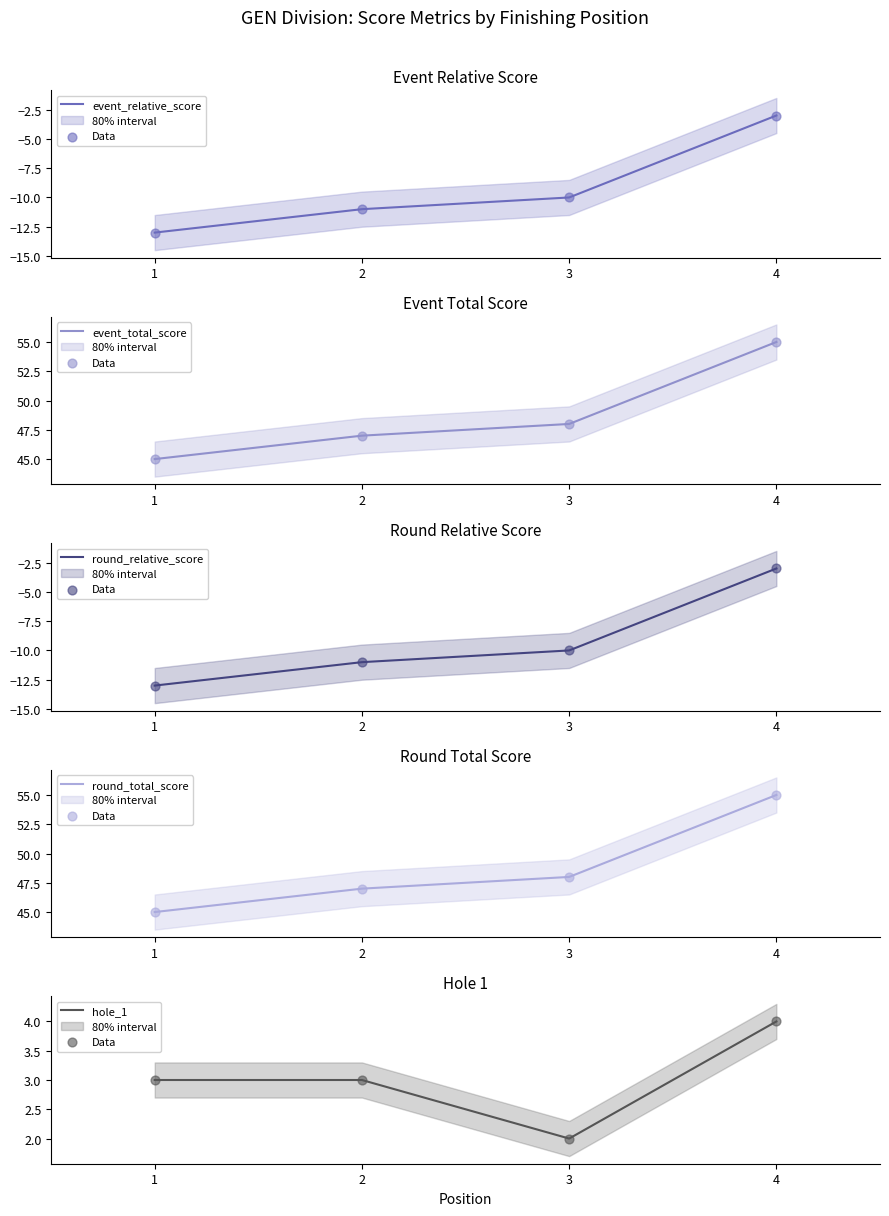

Is the value of hole_1 at 1 greater than the value of round_total_score at 3?

No